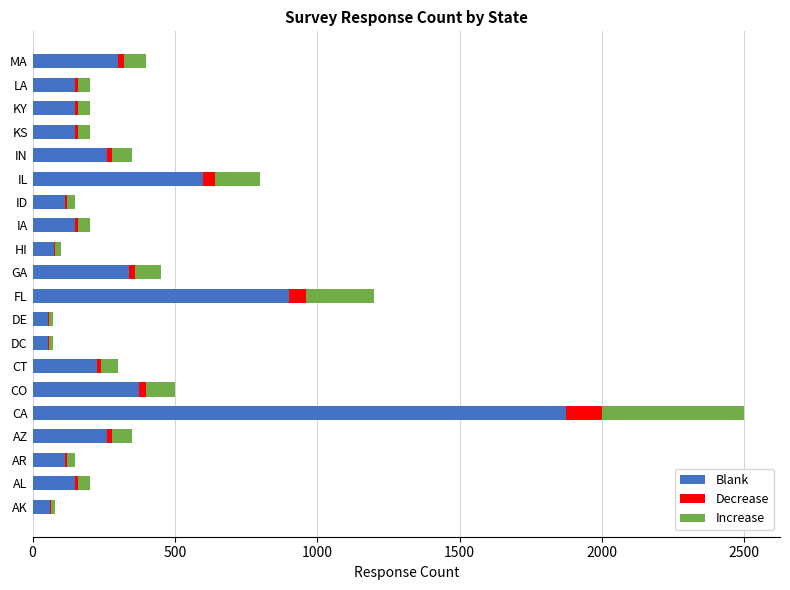

What is the highest value of the Blank series?

1875.0